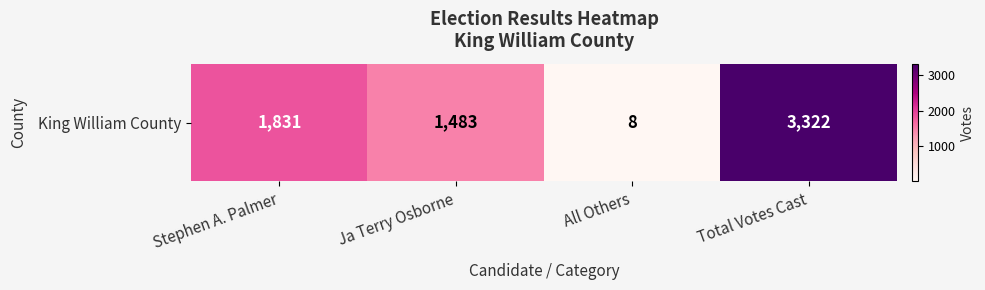

What is the greatest value displayed?

3322